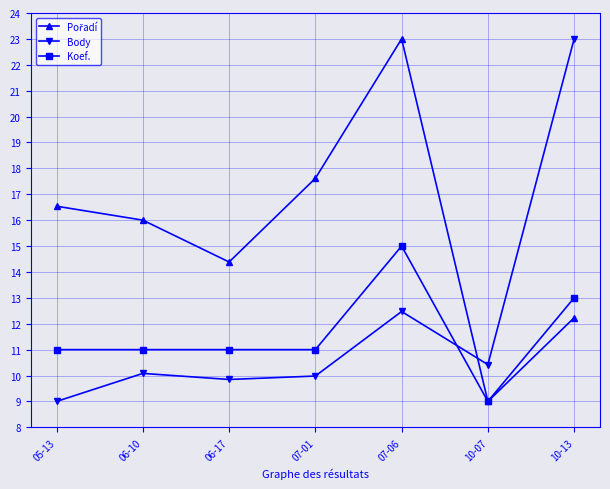

What is the label of the 1st point from the right?

10-13